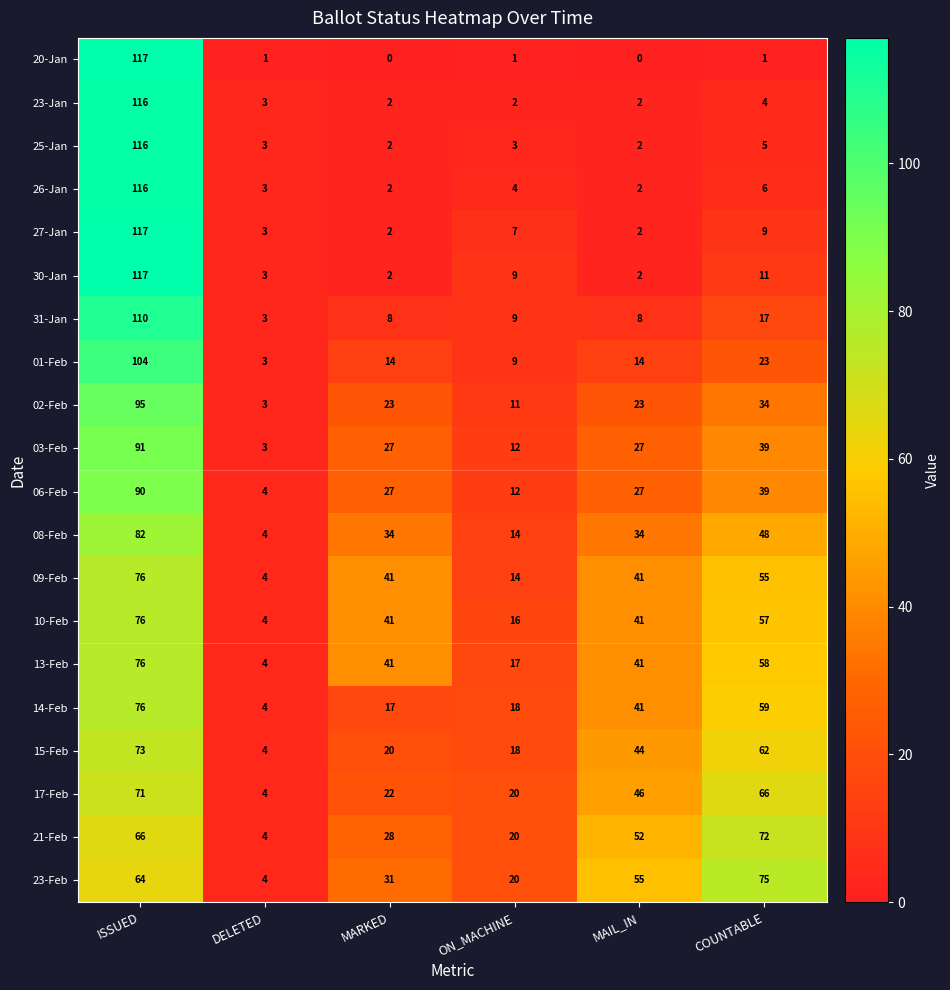

Is it true that 15-Feb equals 27 at MARKED?

False